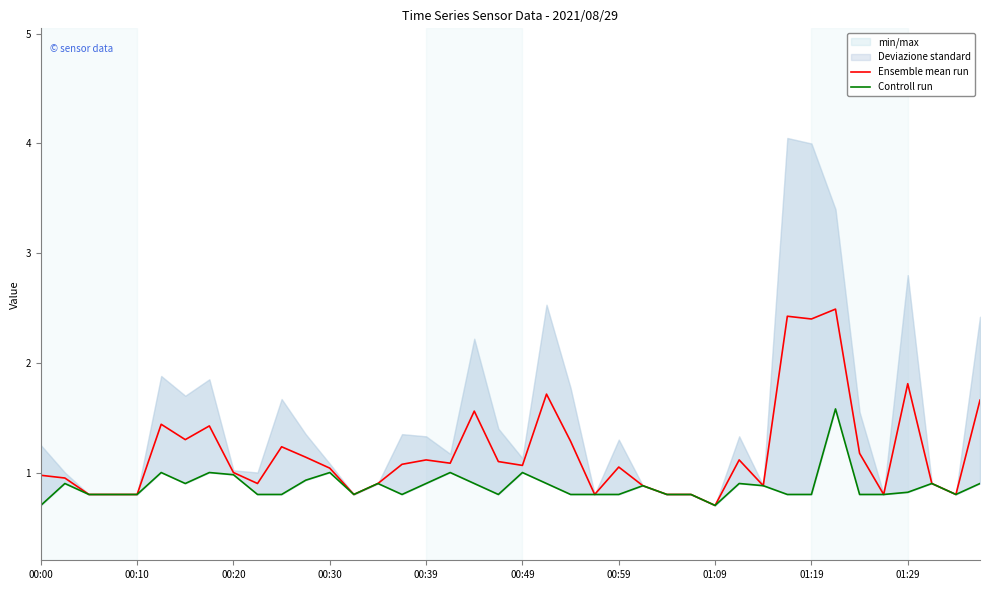

At how many categories does at least one series exceed 1?

22